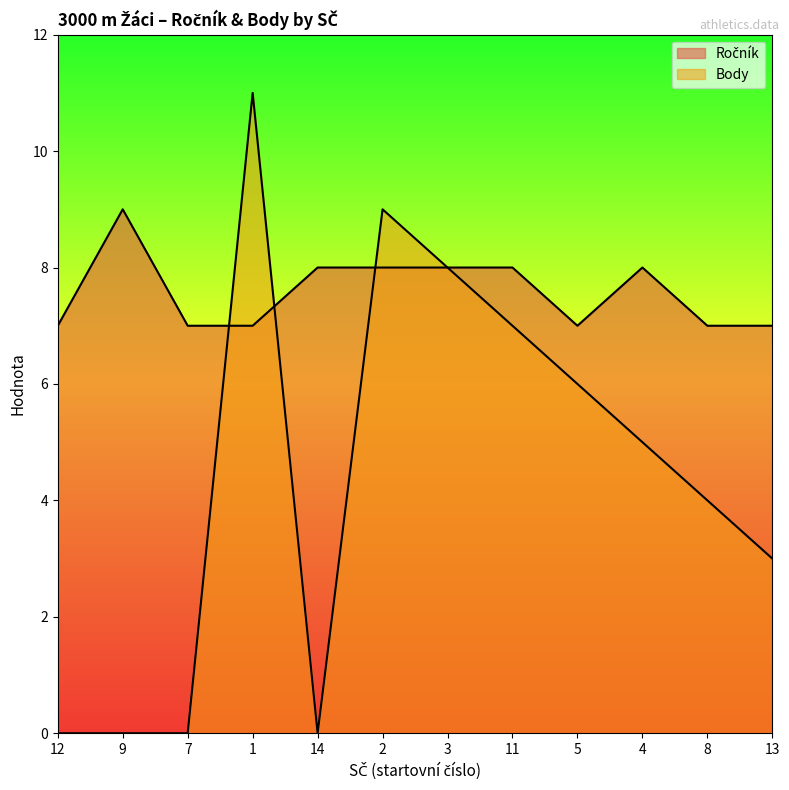

Where do Body and Ročník first cross each other?

7 and 1